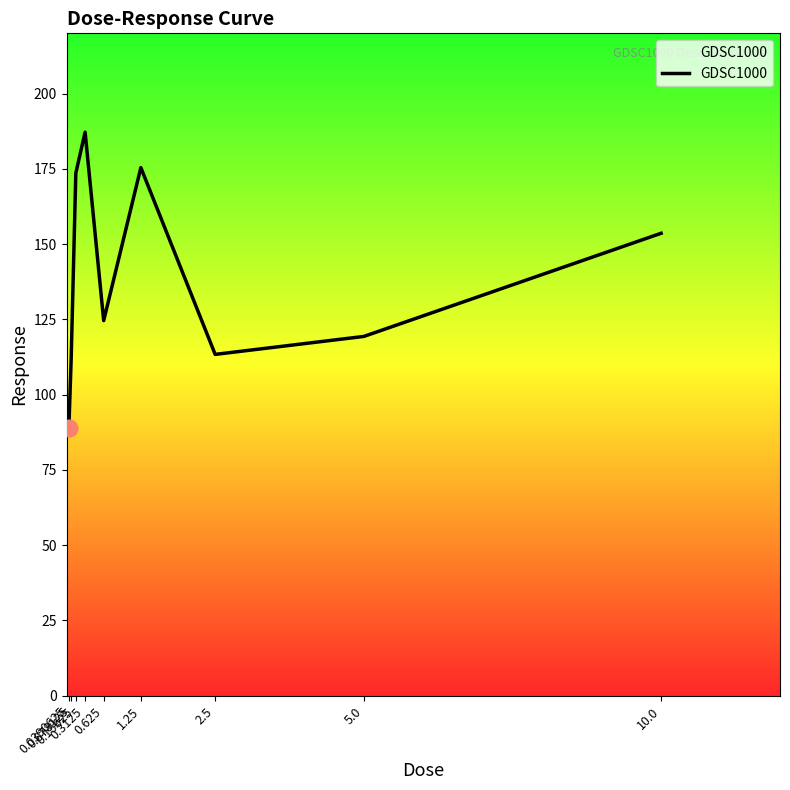

True or false: the data has more than 2 interior local peaks.

False